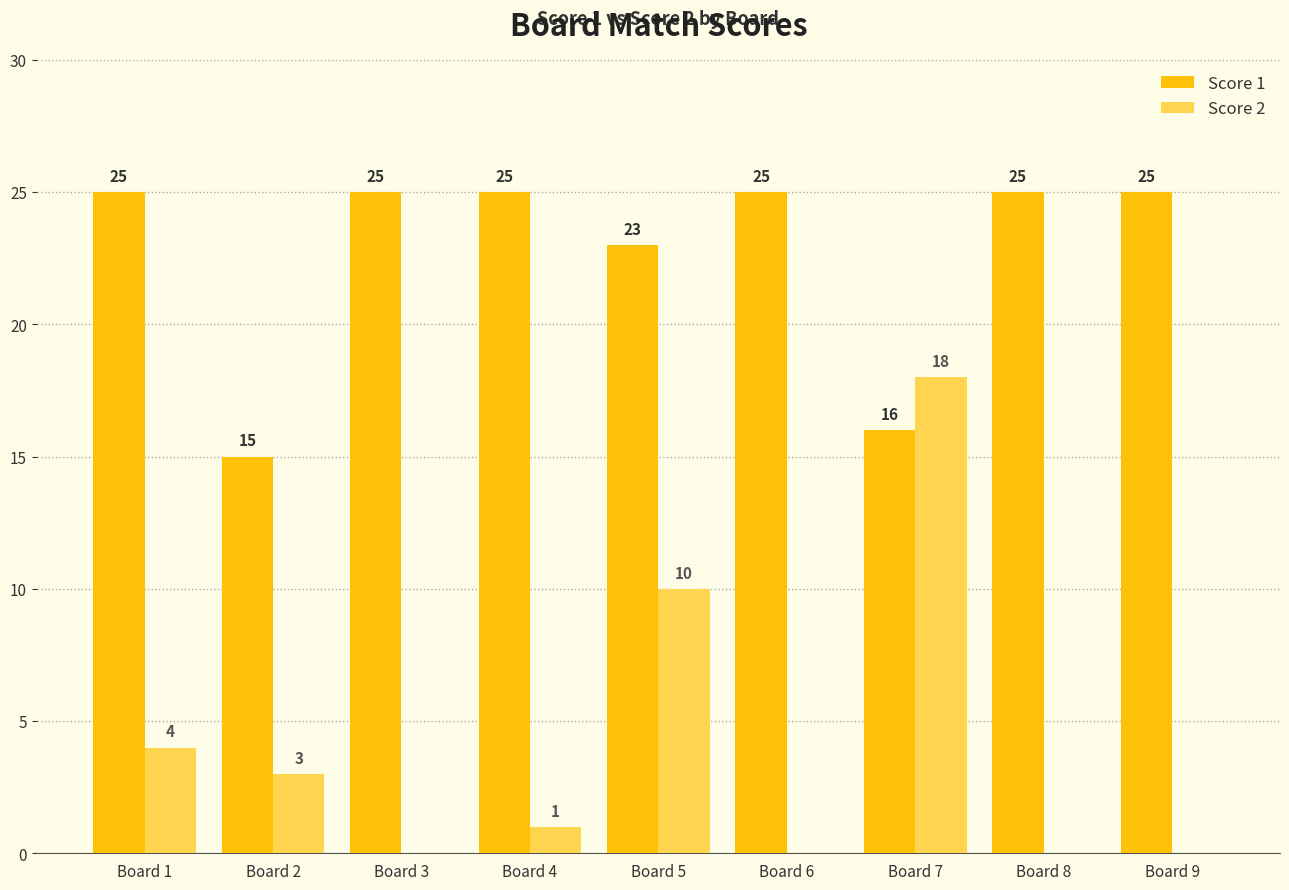

Which series has the largest total across all categories?

Score 1